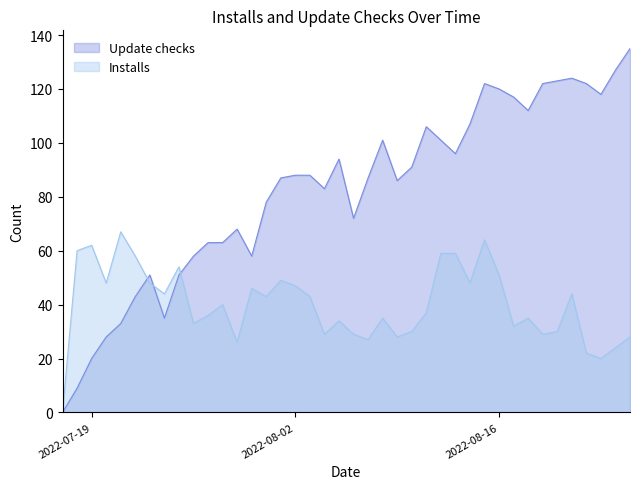

True or false: Installs has more than 2 points higher than both neighbors.

True